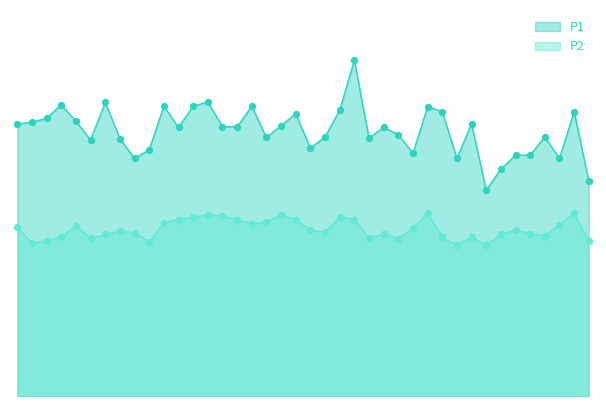

Which series has the largest total across all categories?

P1